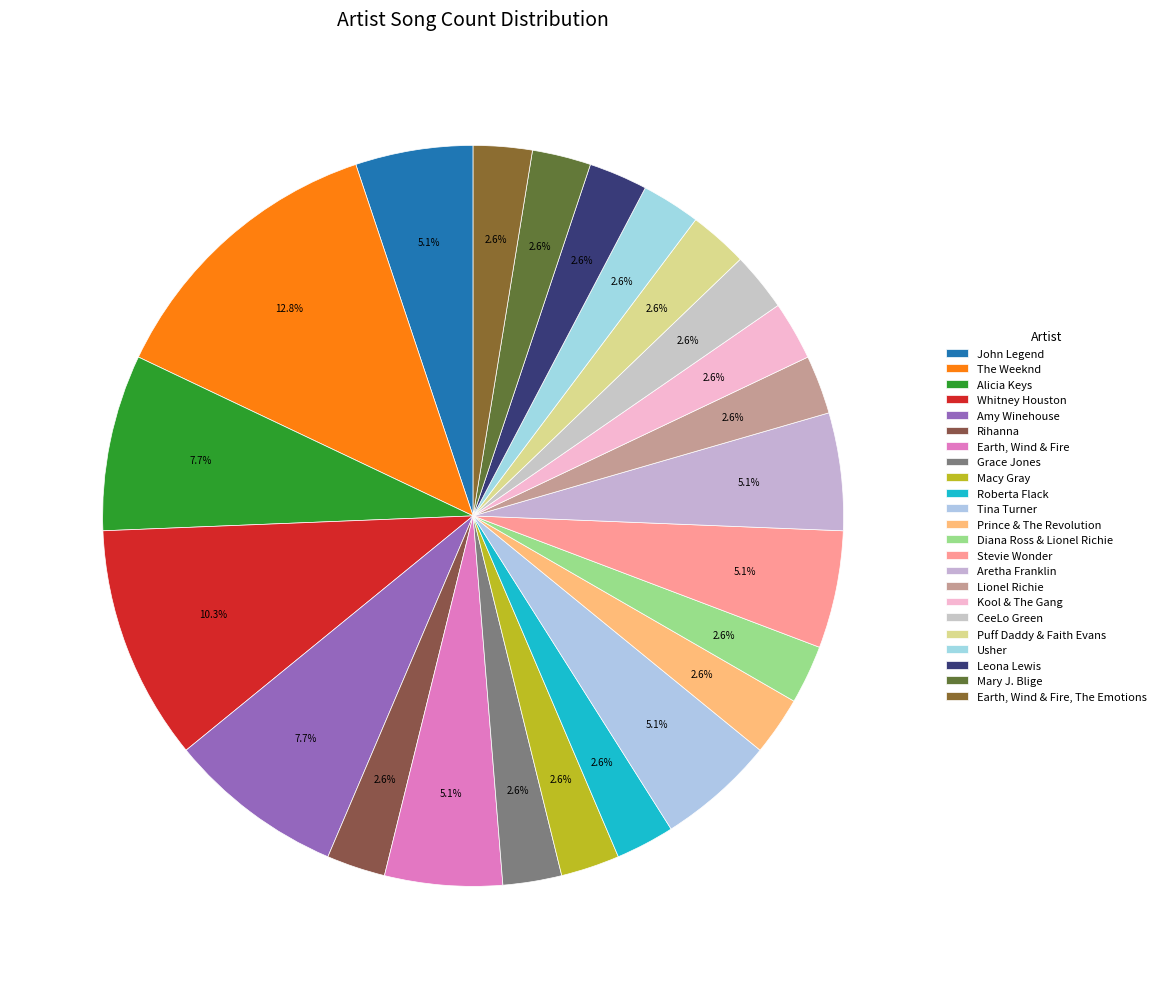

To the nearest percent, what is the combined percentage of John Legend and Prince & The Revolution?

8%